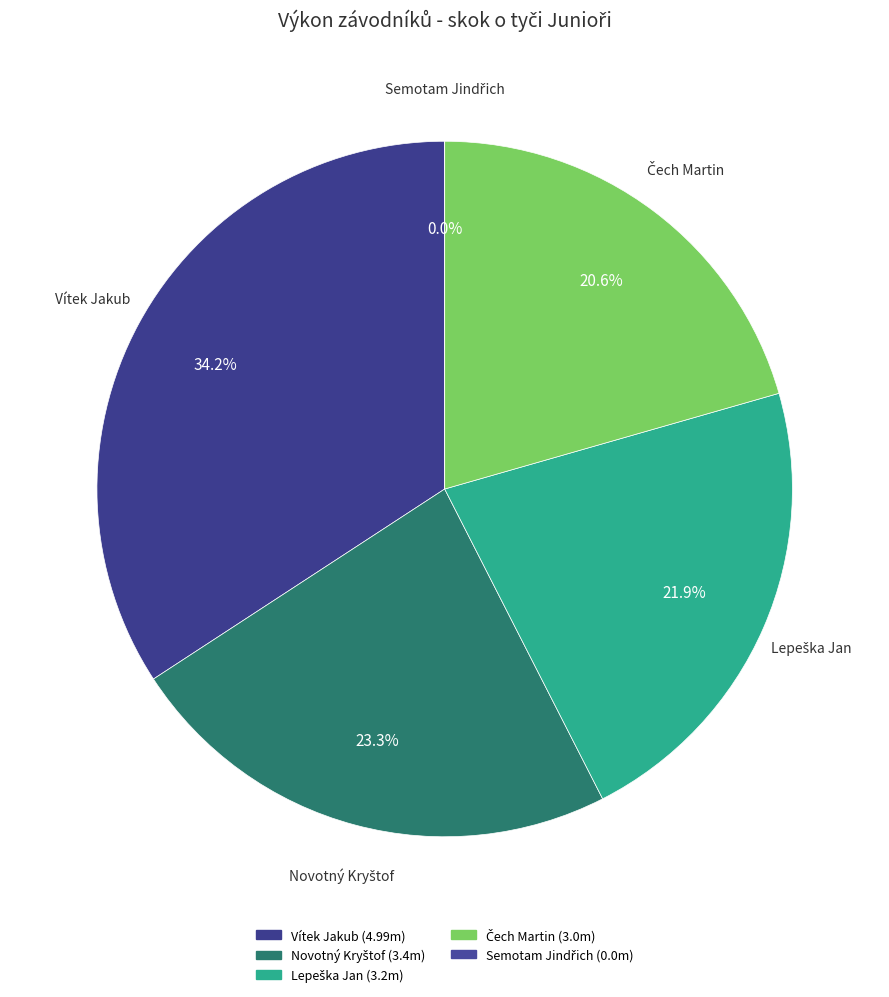

Is there any slice that represents more than half of the pie?

No